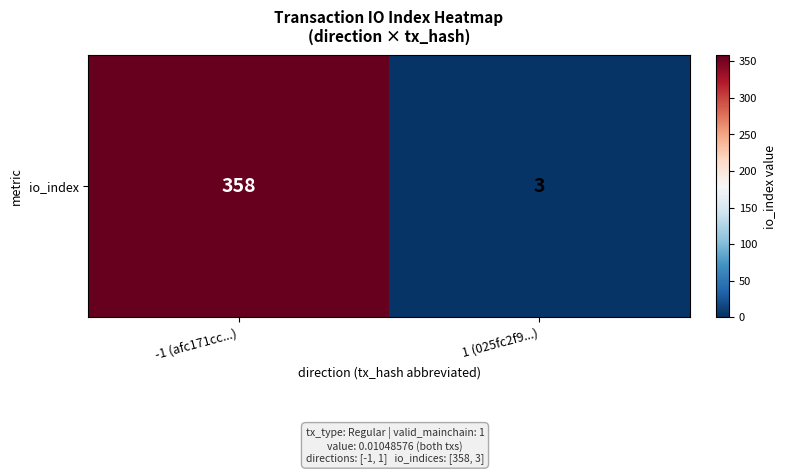

Reading left to right, what are all the values shown in this chart?

-1 (afc171cc...)=358	1 (025fc2f9...)=3